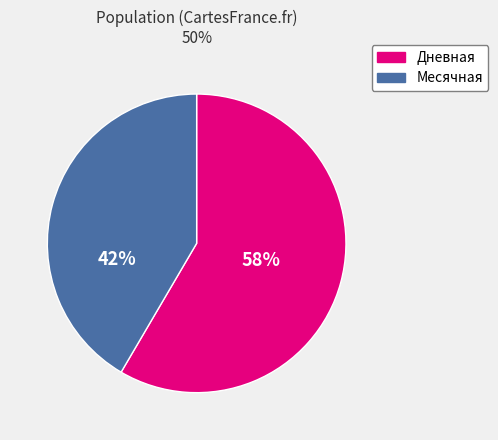

Count the number of slices in the pie.

2